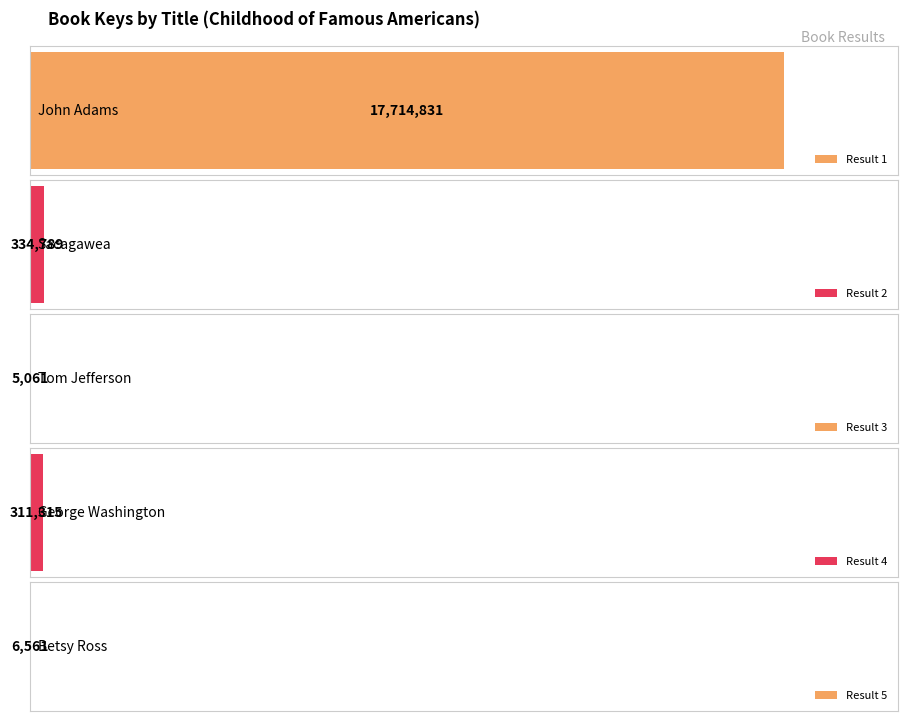

Which category has the highest value across all series?

John Adams